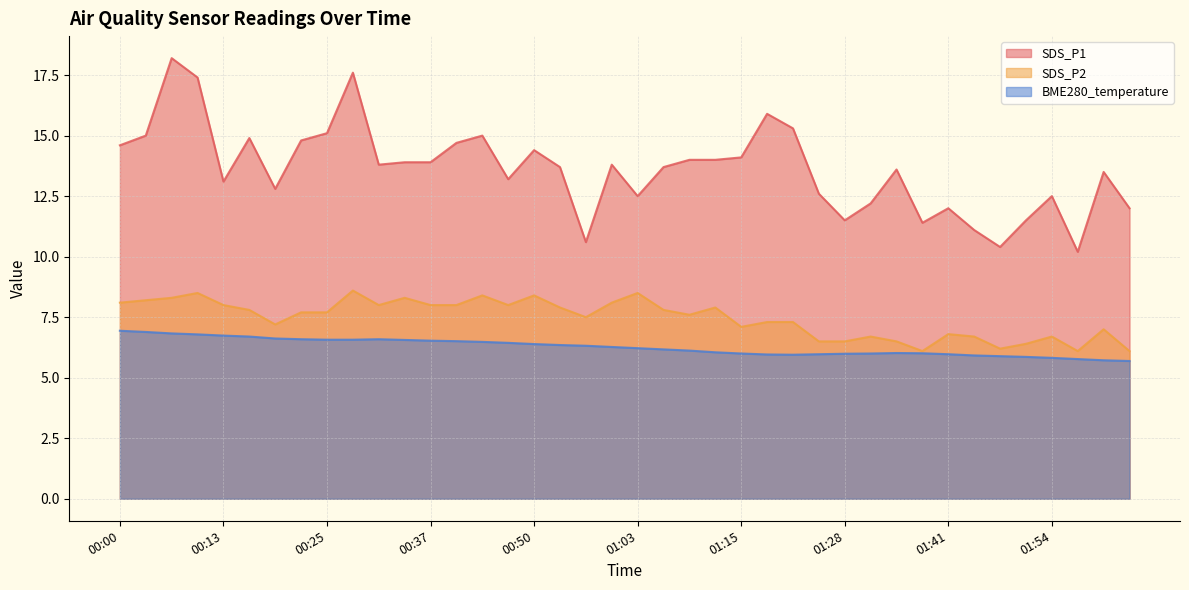

Where is the first local minimum for BME280_temperature?

01:22